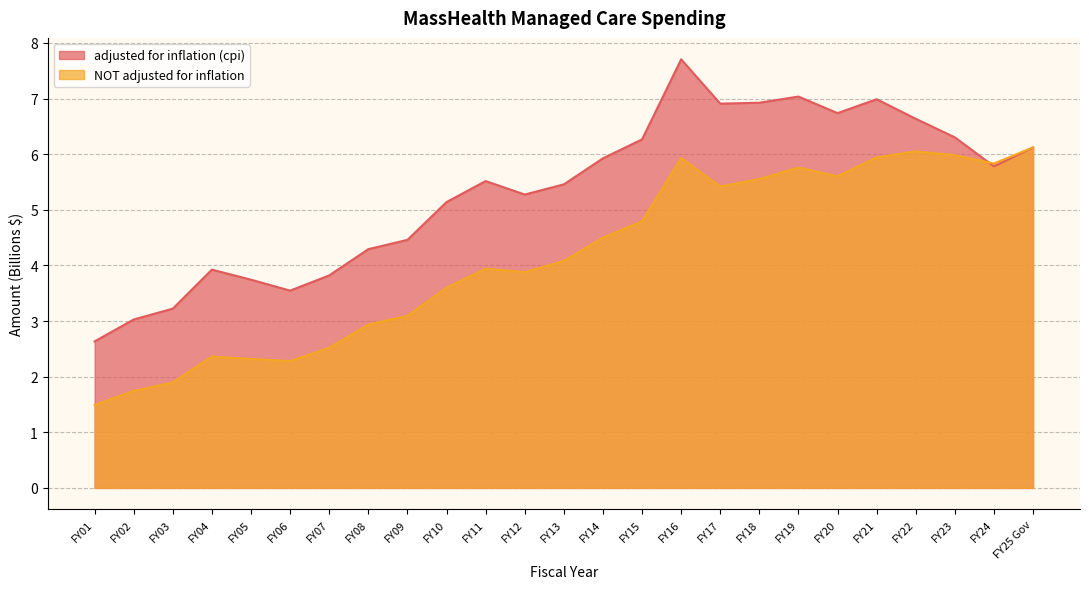

What is the difference between the adjusted for inflation (cpi) values at FY05 and FY21?

3.2